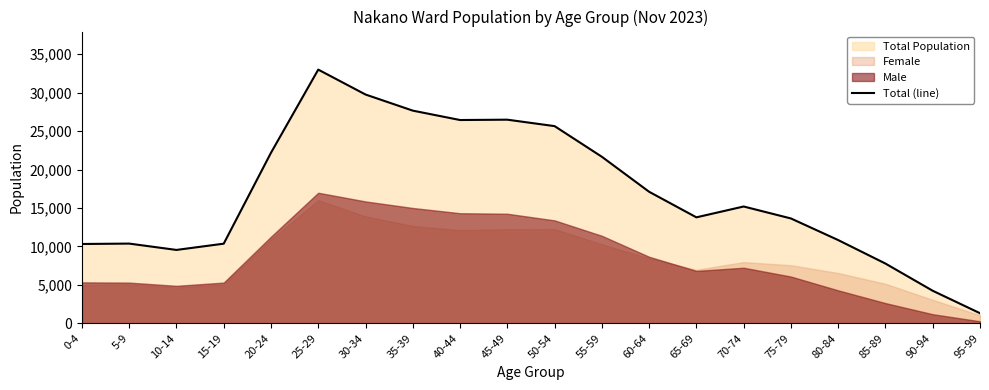

At which label is the value closest to 17159?

60-64